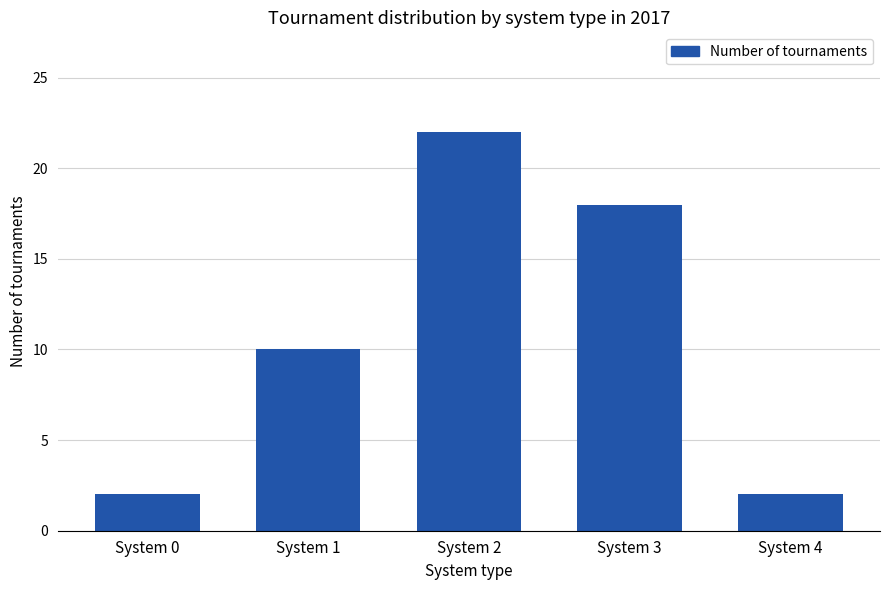

What is the value of the 2nd bar from the left?

10